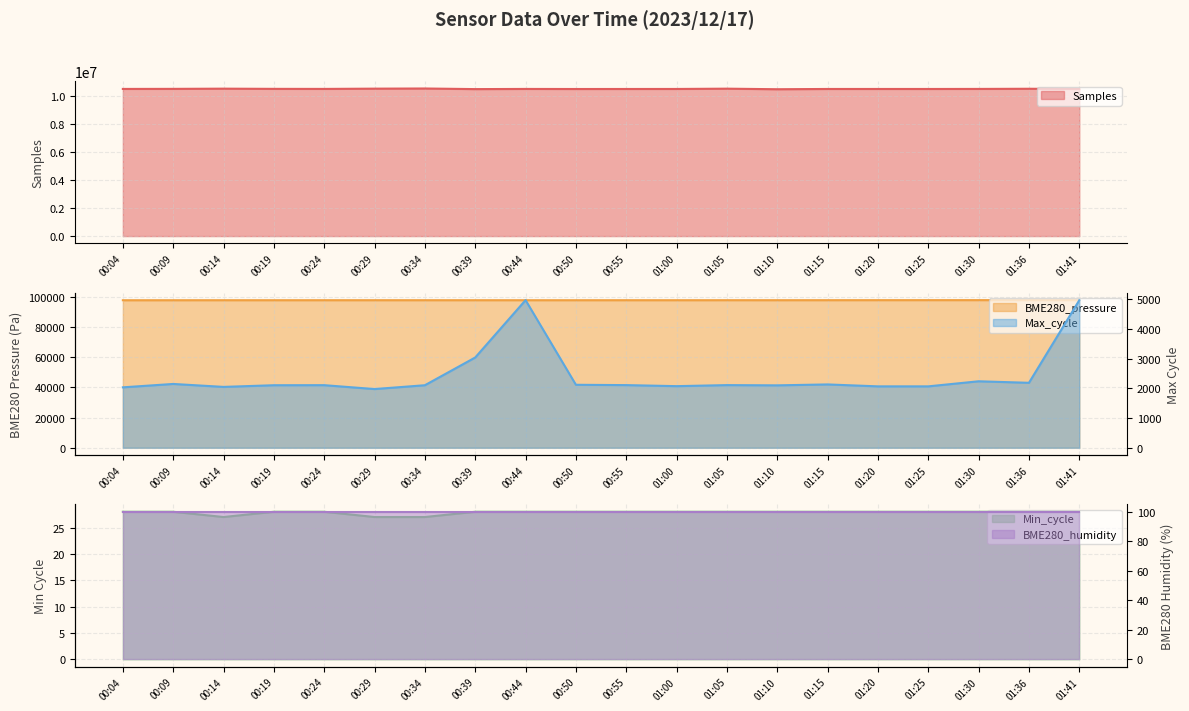

Does the chart display data point markers on the line(s)?

No